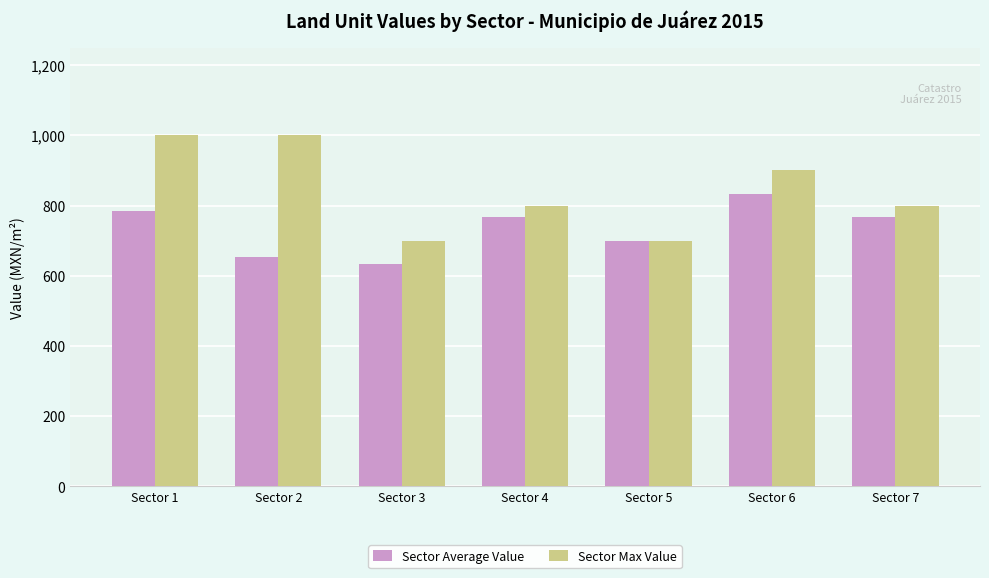

What is the average value of the Sector Max Value series?

842.9